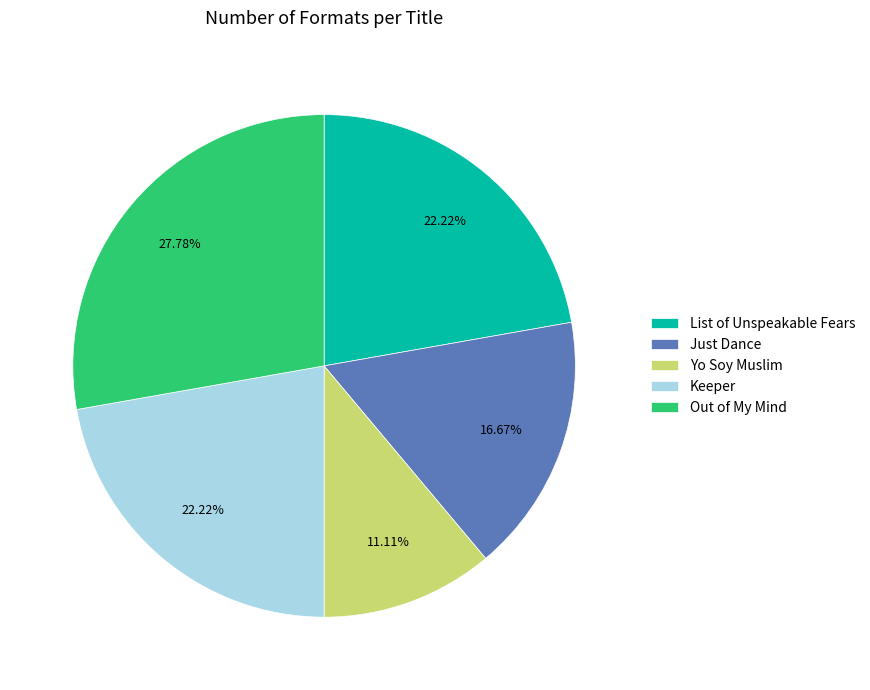

To the nearest percent, what is the difference between the List of Unspeakable Fears and Yo Soy Muslim slice percentages?

11%